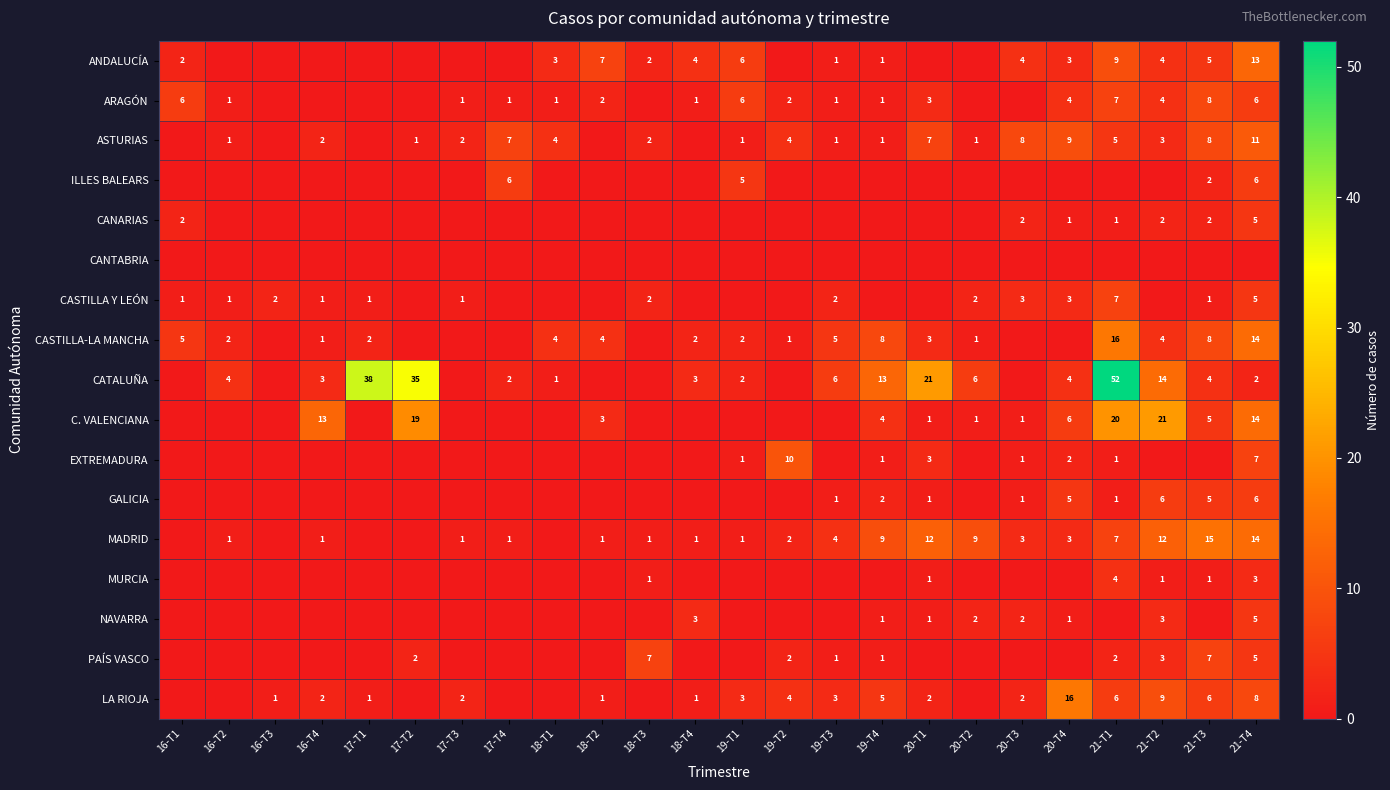

The value of CANARIAS at 20-T4 is 1. True or false?

True